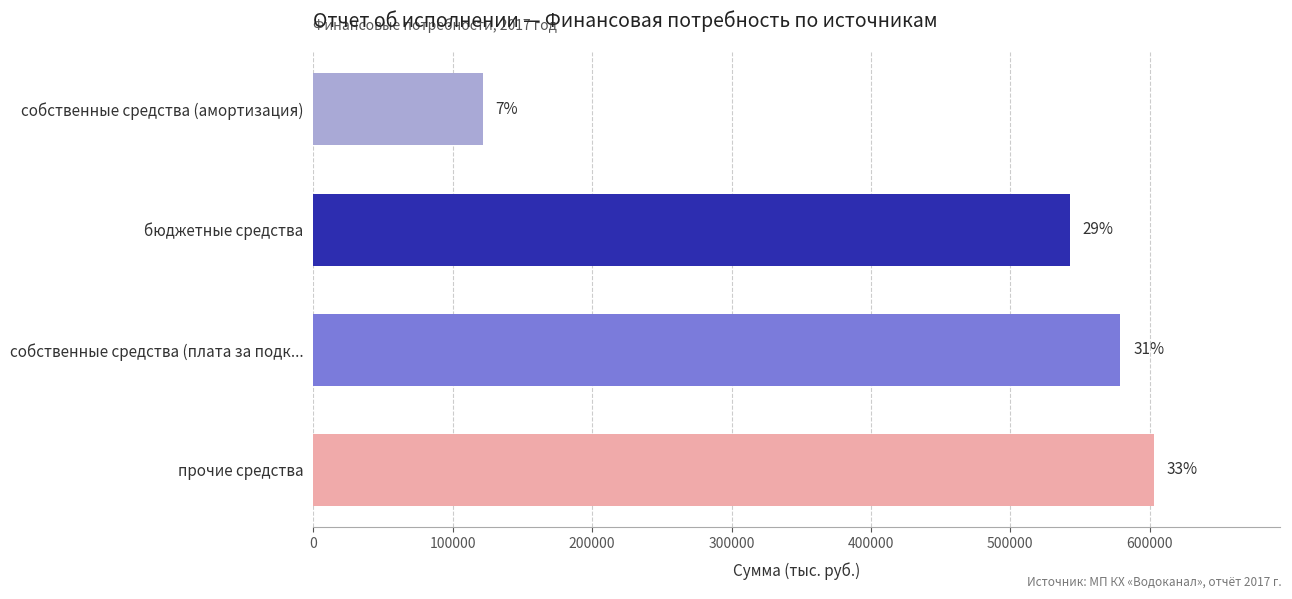

How many bars are there in total?

4